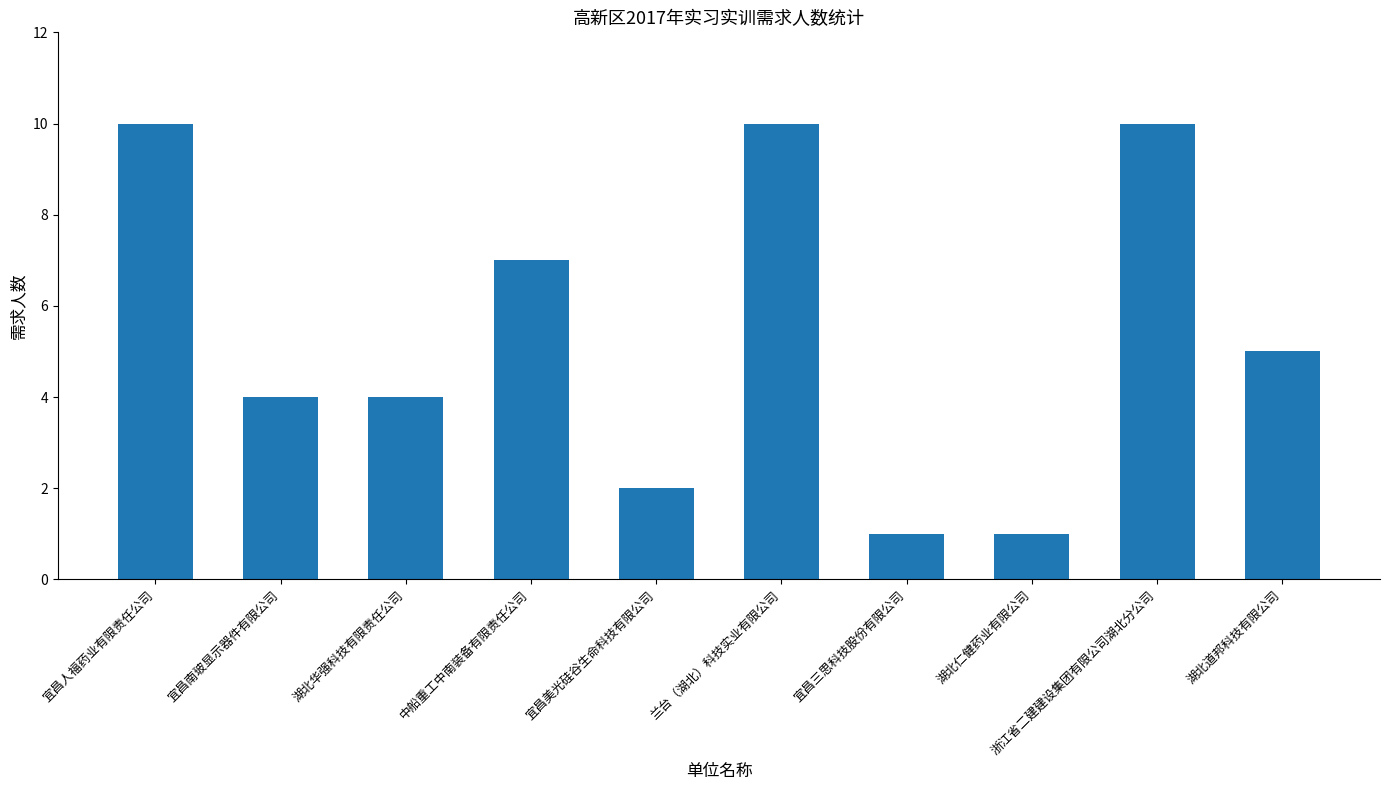

How many data points are less than 5?

5